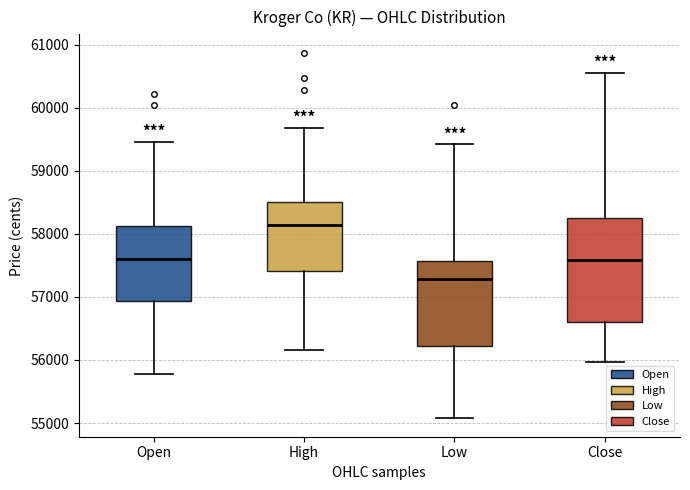

Reading left to right, transcribe this box plot: for each box, give where its median line is, the range the box spans, and where its two whiskers end, as read against the y-axis. The values are not printed on the chart, so give them approximately, as read against the axis.

Open: median 57600, box 56900 to 58100, whiskers 55800 to 59500
High: median 58100, box 57400 to 58500, whiskers 56200 to 59700
Low: median 57300, box 56200 to 57600, whiskers 55100 to 59400
Close: median 57600, box 56600 to 58200, whiskers 56000 to 60500